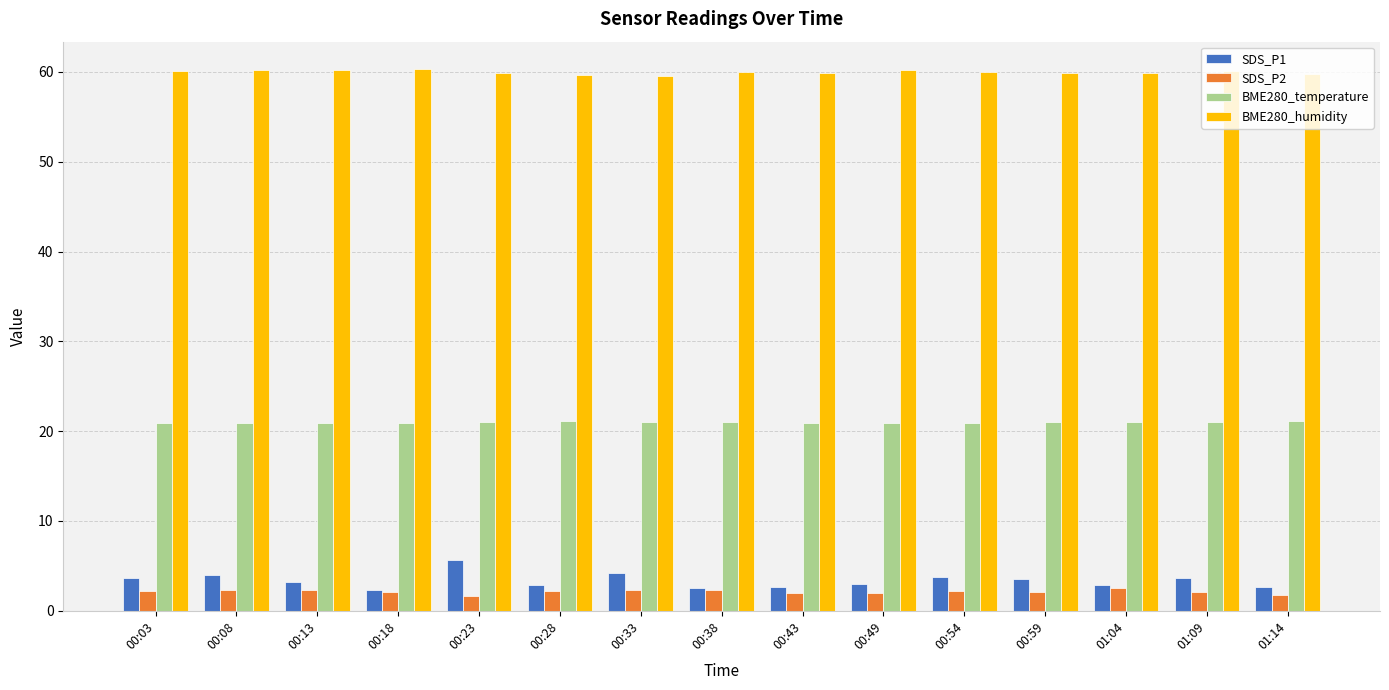

True or false: BME280_humidity has a value of 90.7 at 00:59.

False